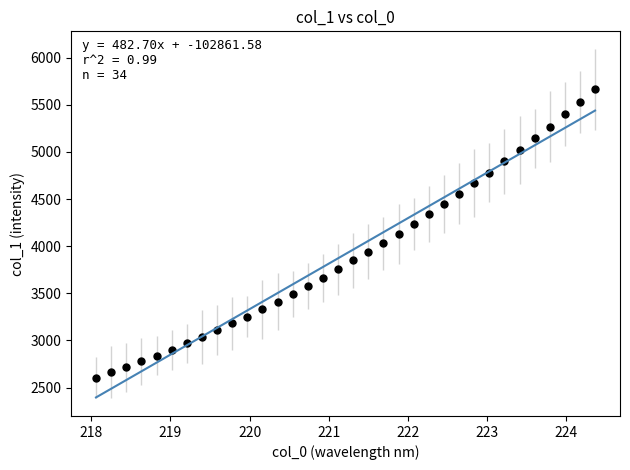

What is the range of Y values (max minus min)?

3058.3